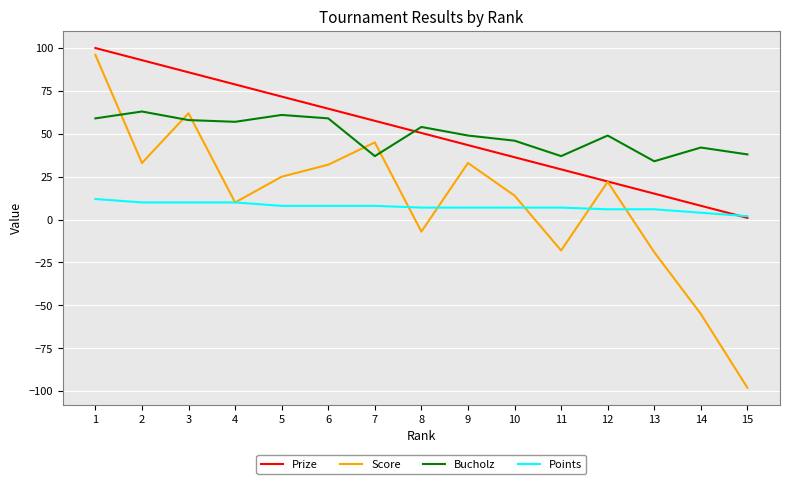

True or false: Prize and Bucholz cross at least once.

True